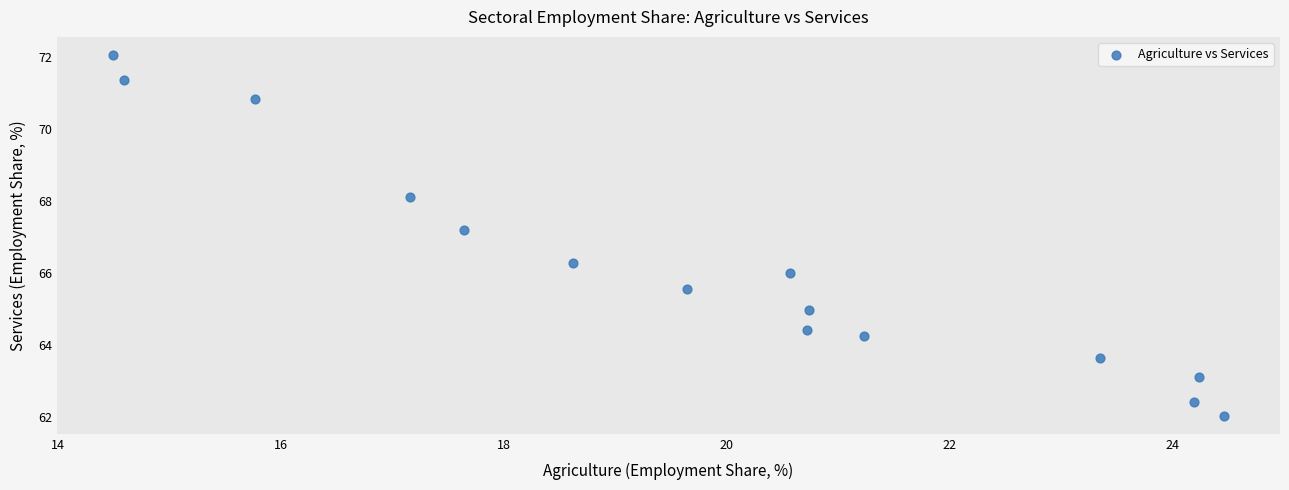

What is the range of X values (max minus min)?

10.0